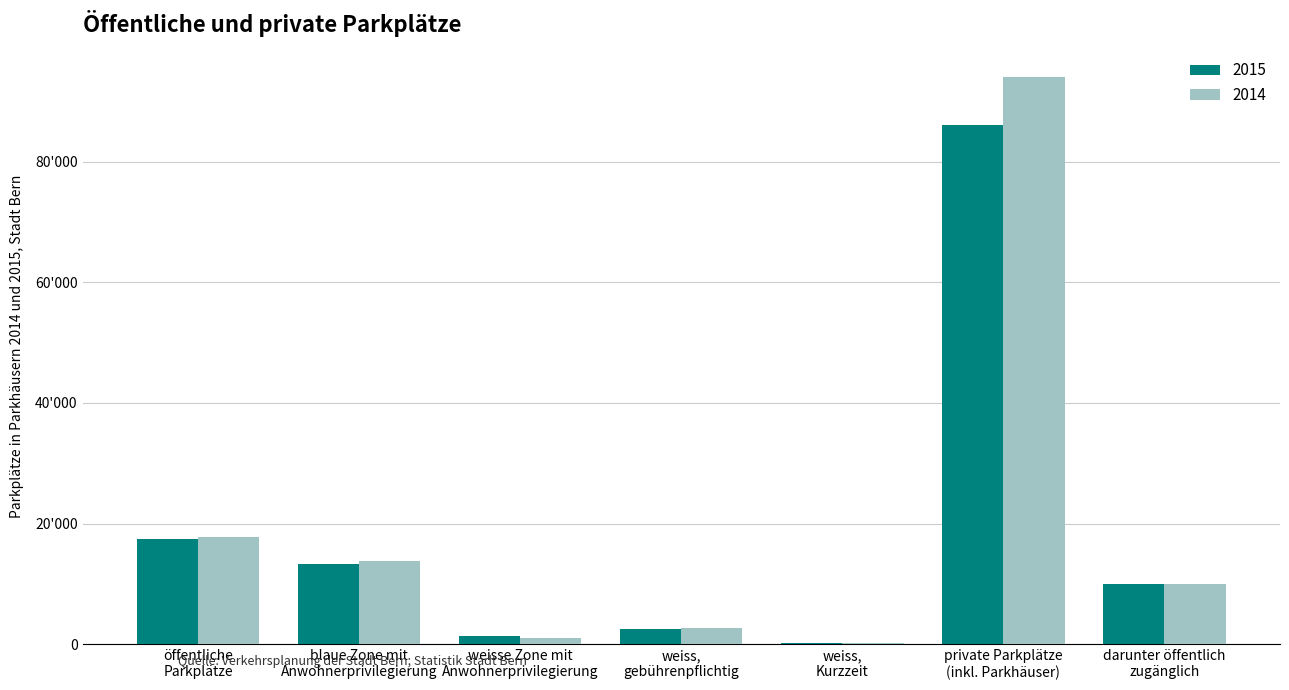

Where is 2014 nearest to the value 47100?

öffentliche
Parkplätze